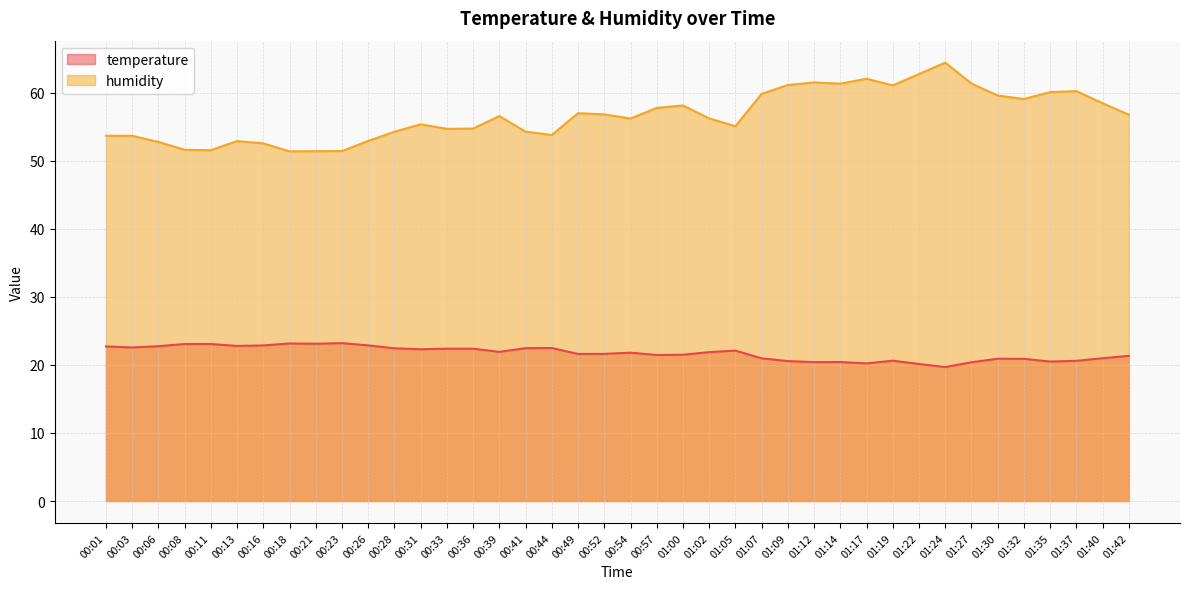

Where does the humidity series first go above 56?

00:39